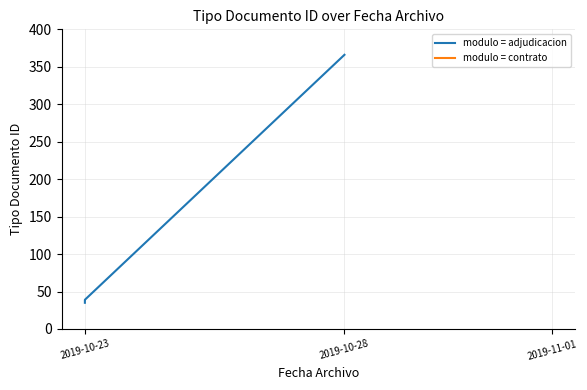

What is the sum of the values at 2019-10-28 and 2019-10-23?

404